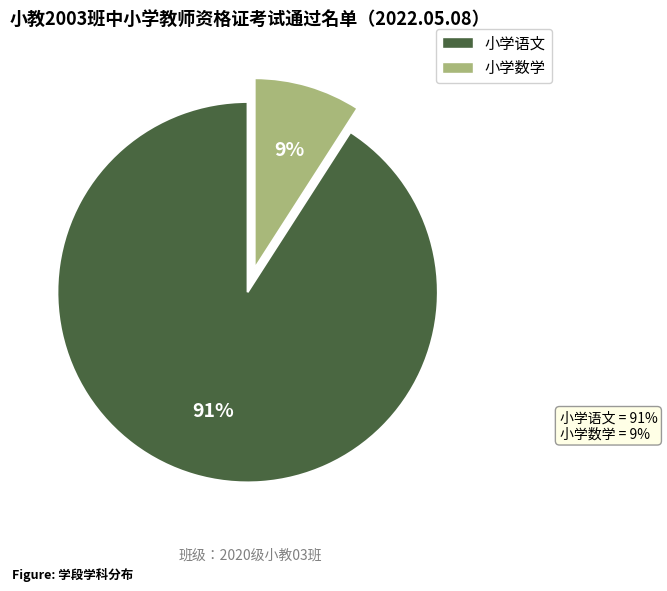

What percentage is the 小学数学 slice, to the nearest percent?

9%